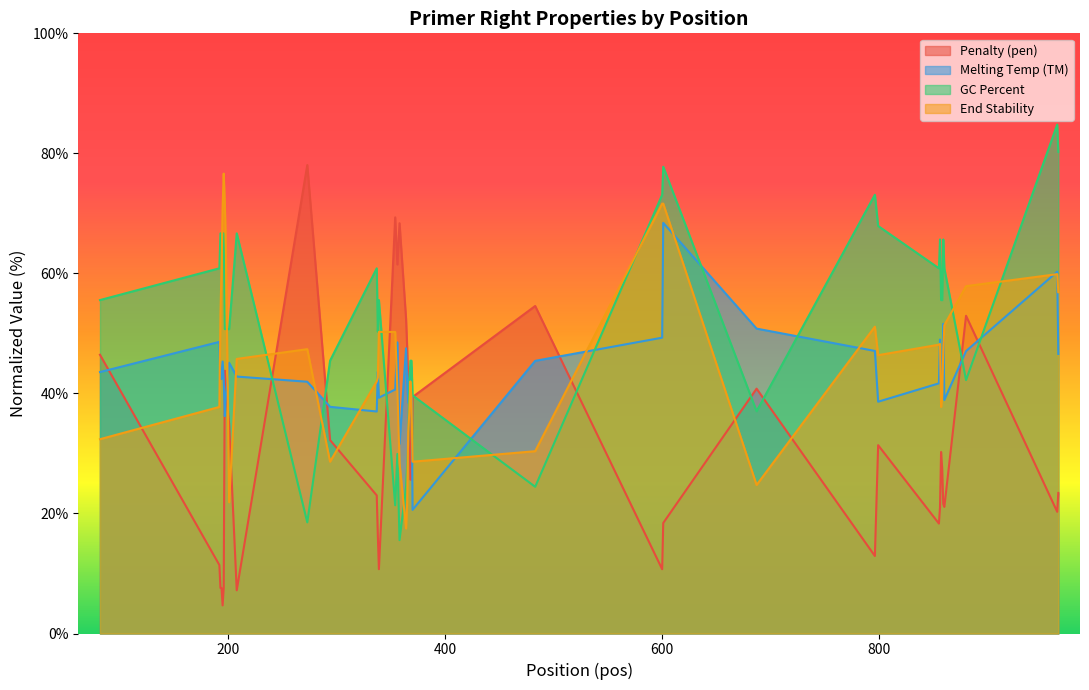

Which series has the largest total across all categories?

GC Percent